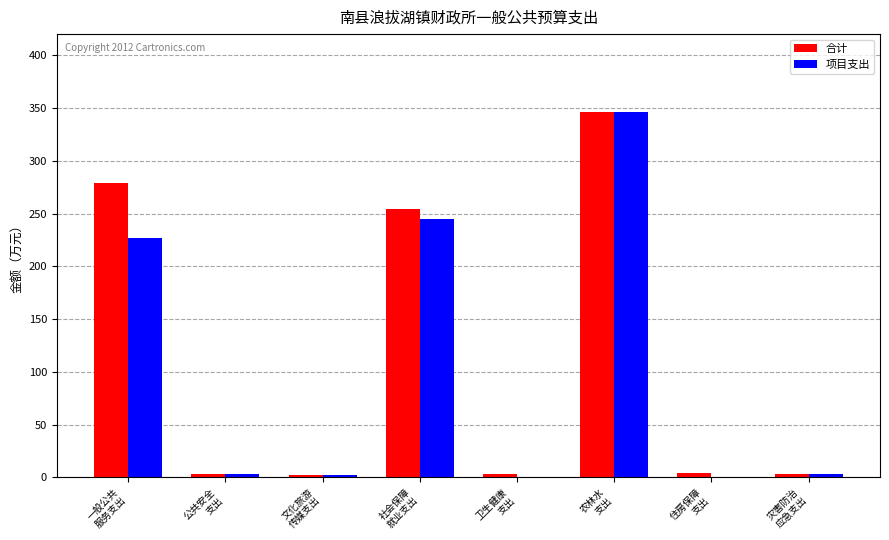

At which category is the sum across all series the highest?

农林水
支出